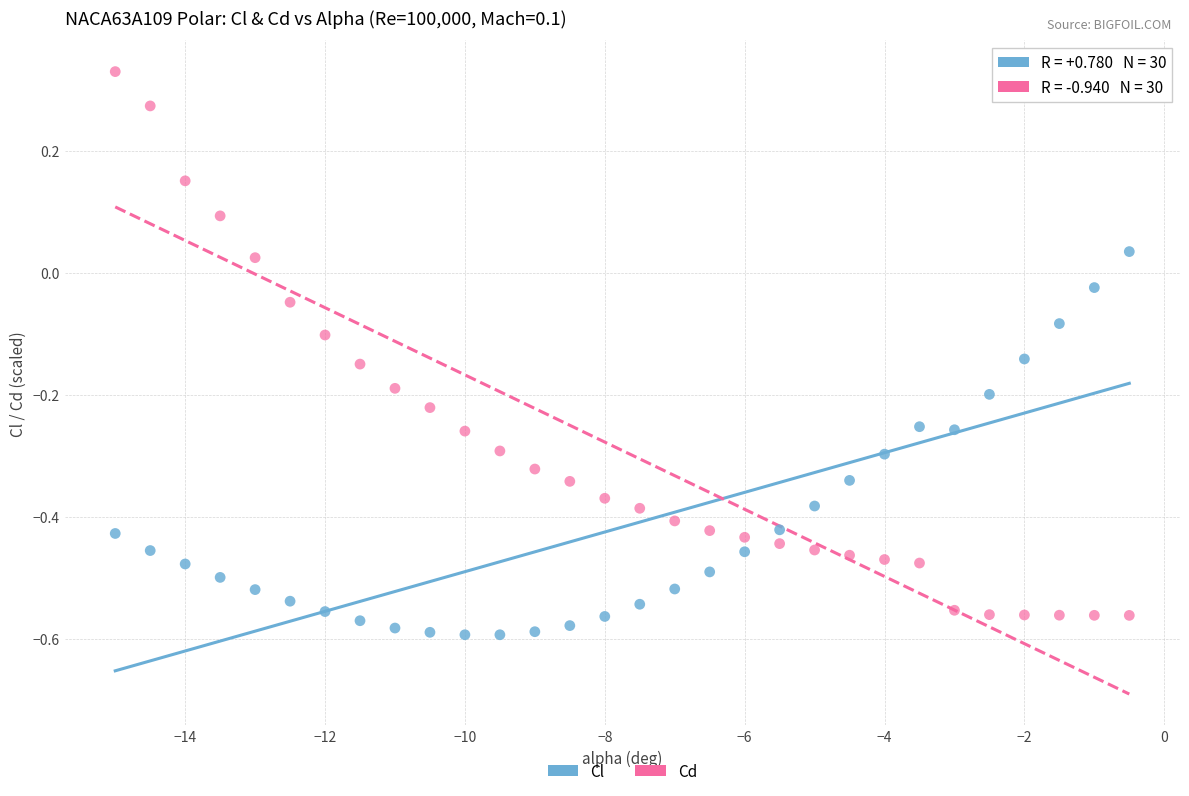

Across all data points, what is the range of X values (max minus min)?

14.5